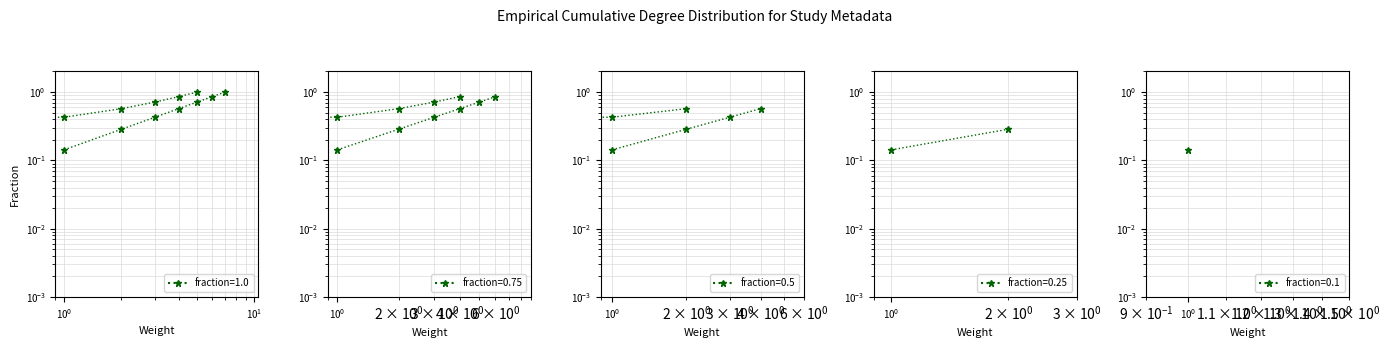

What is the value of the 5th point from the left?

0.7